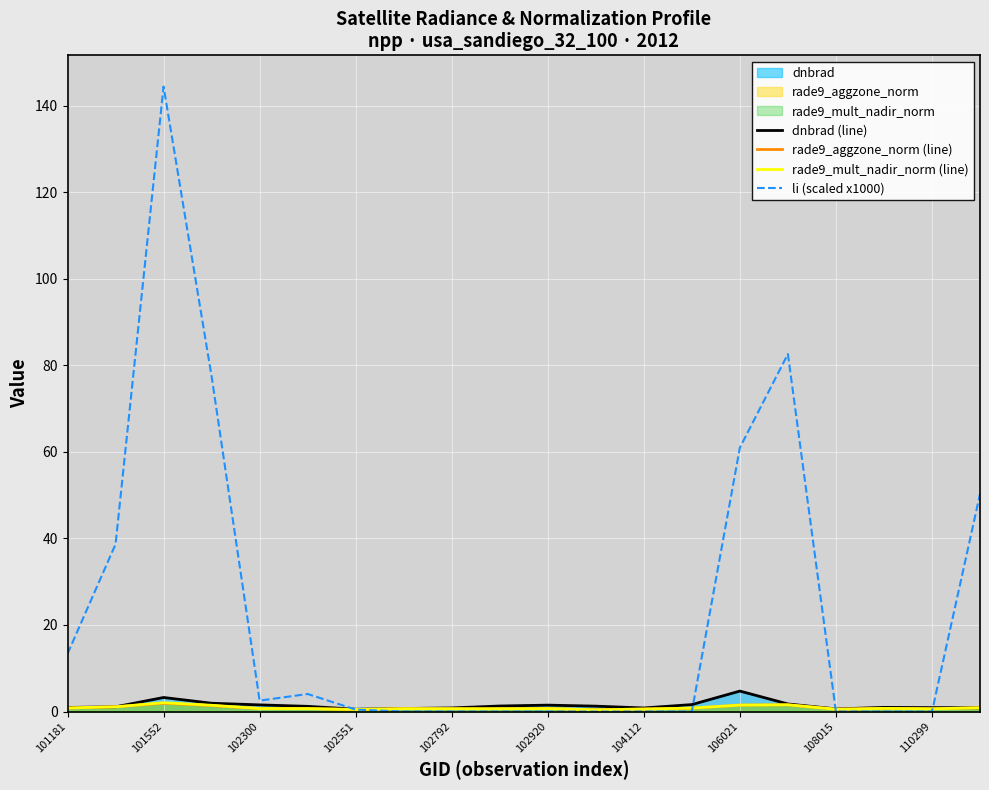

What is the difference between the maximum and minimum values in the rade9_aggzone_norm (line) series?

1.5